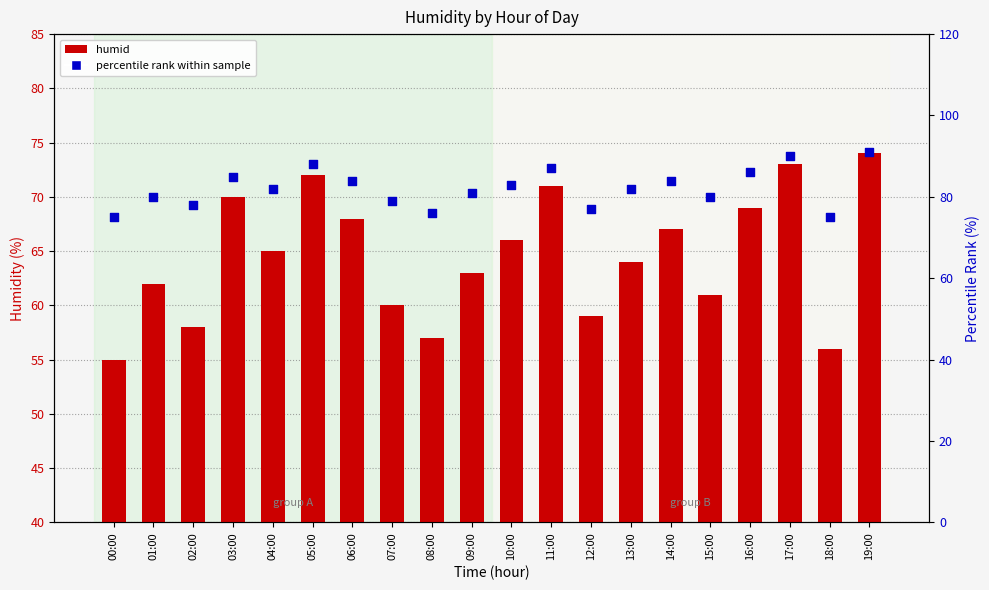

Which series contains the lowest Y value?

humid